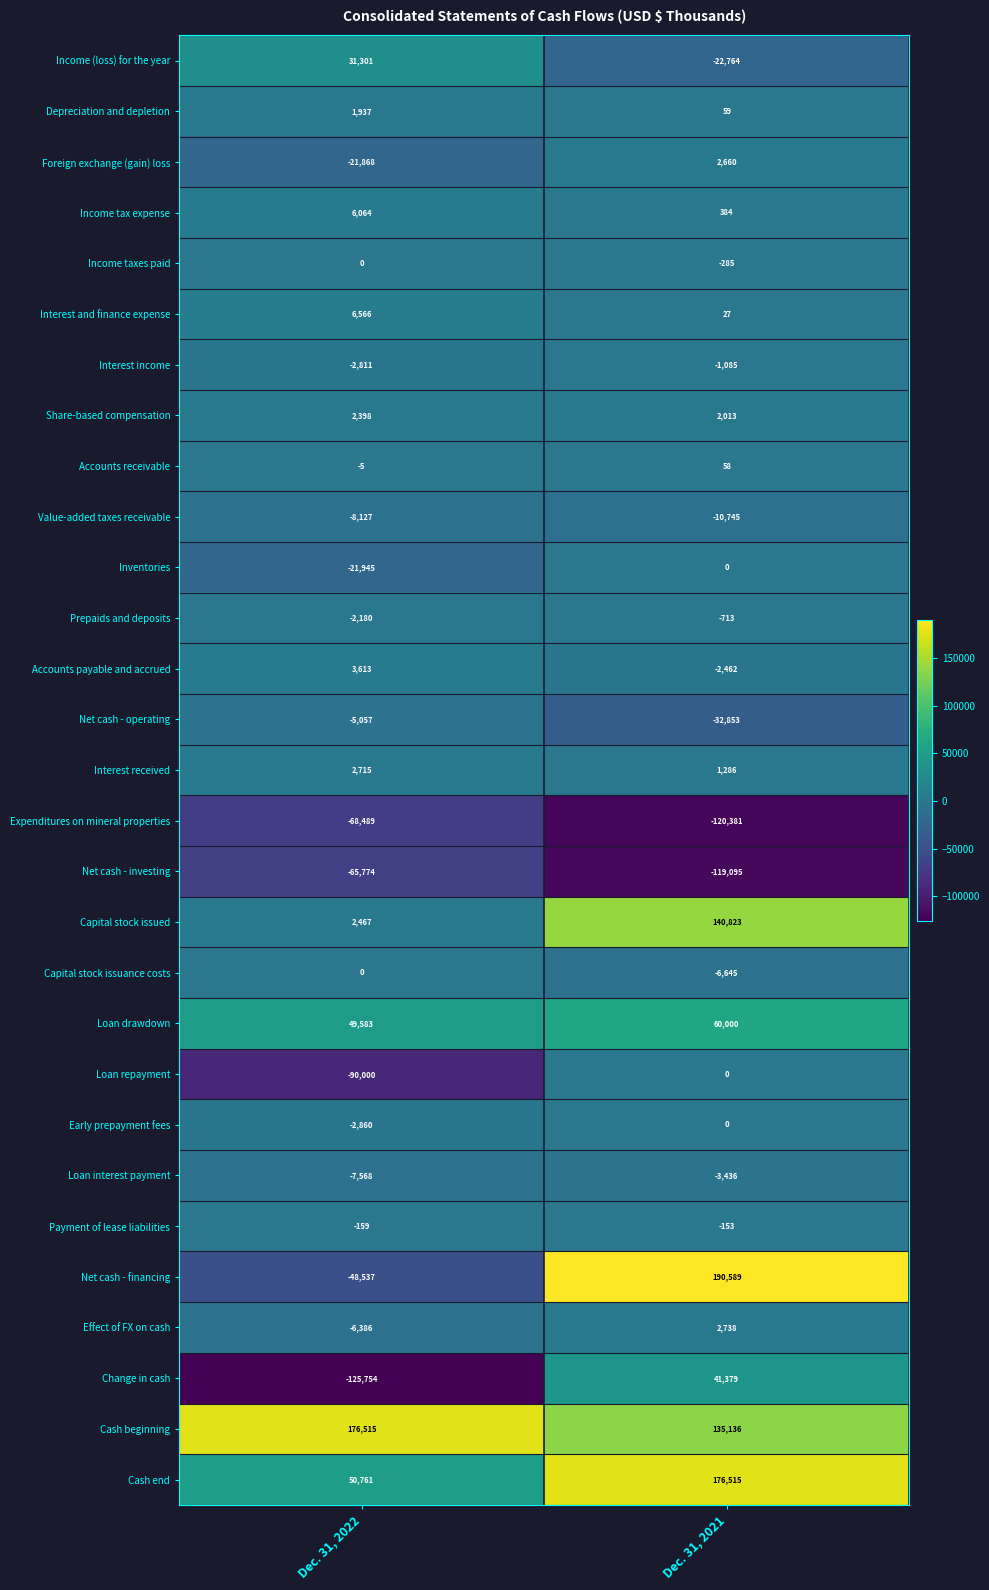

What is the difference between the highest and lowest values at Dec. 31, 2022?

302269